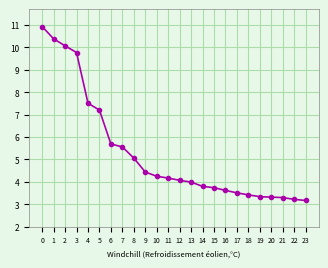

What is the smallest value displayed?

3.2